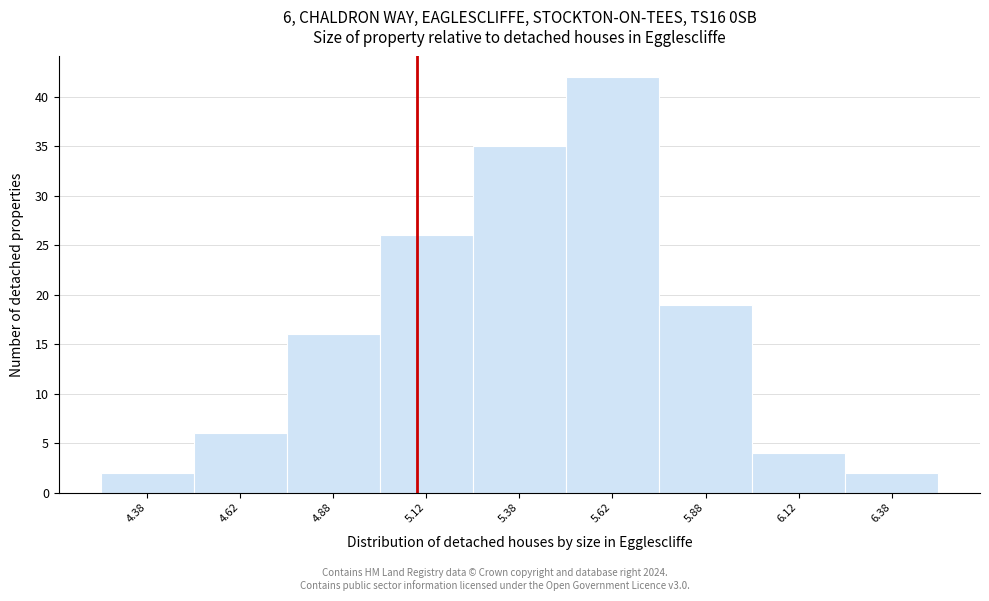

Over which range of the x-axis is the bar tallest?

5.50 to 5.75